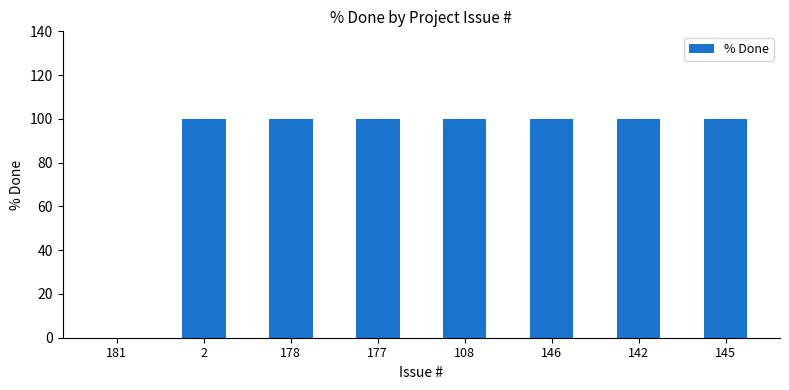

Approximately how many times larger is the value at 146 compared to 142?

1.0